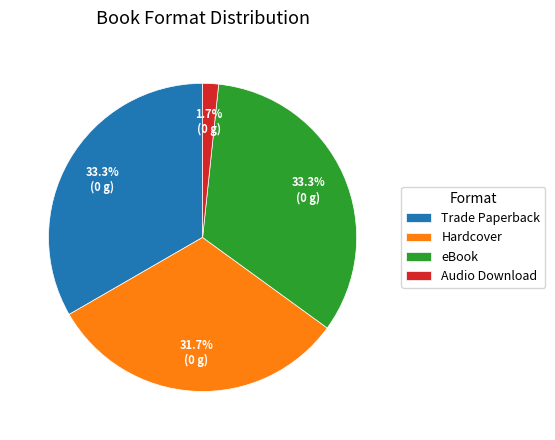

Is there any slice that represents more than half of the pie?

No